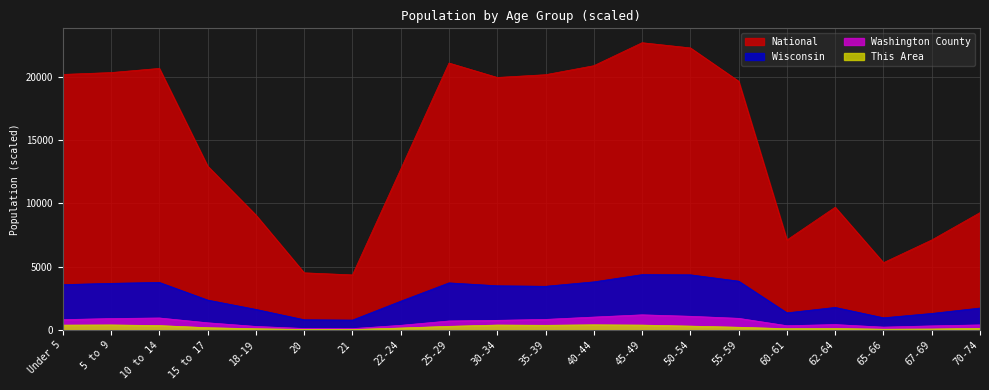

What is the difference between the maximum and second lowest values in the Wisconsin series?

3568.6